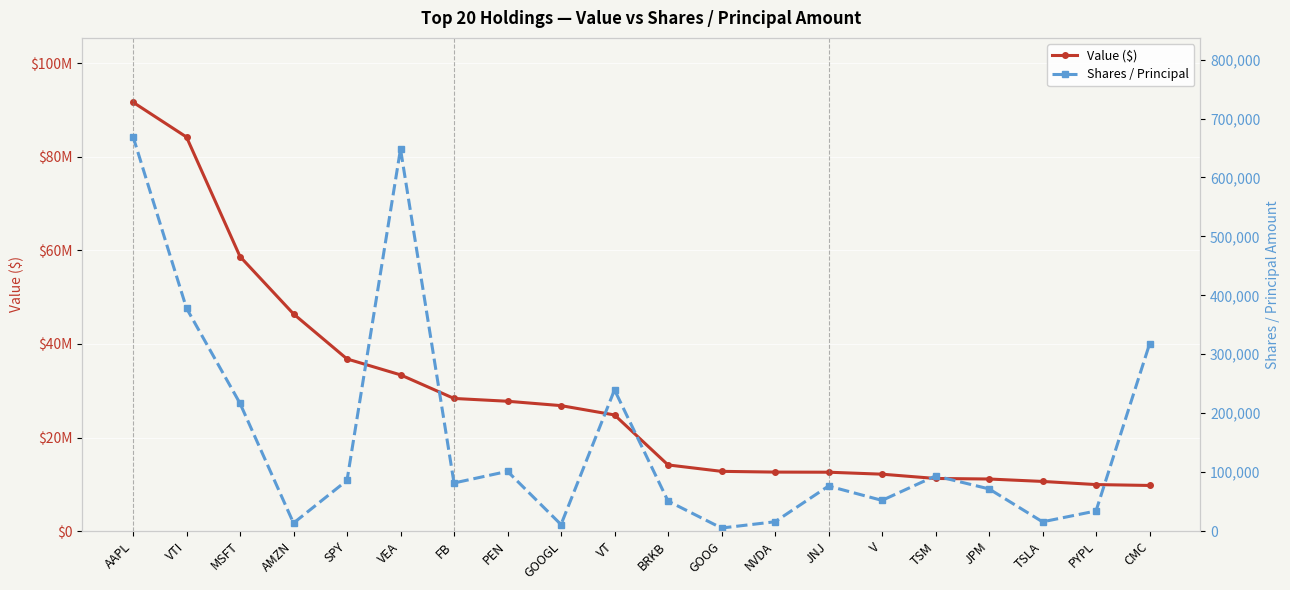

True or false: Shares / Principal has a value of 34088 at PYPL.

True